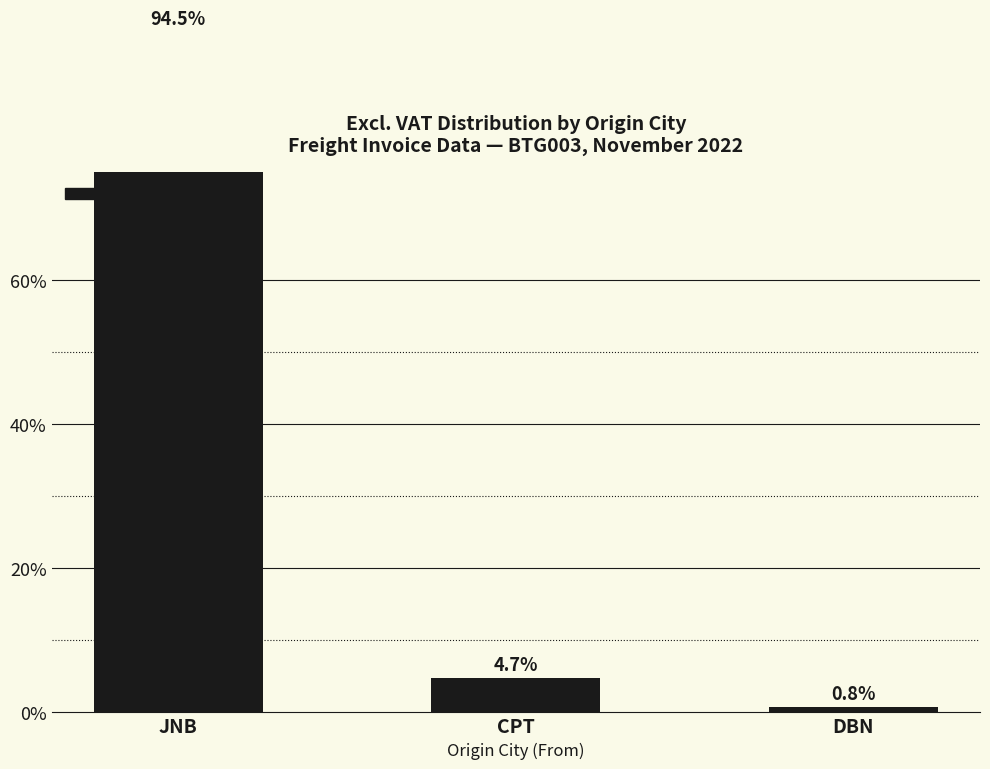

Reading left to right, what are all the values shown in this chart?

JNB=94.5	CPT=4.7	DBN=0.8